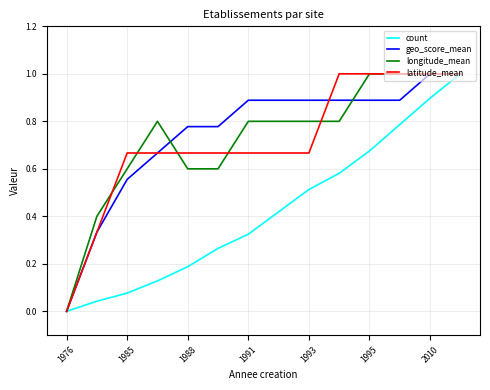

What is the maximum value shown in the chart?

1.0